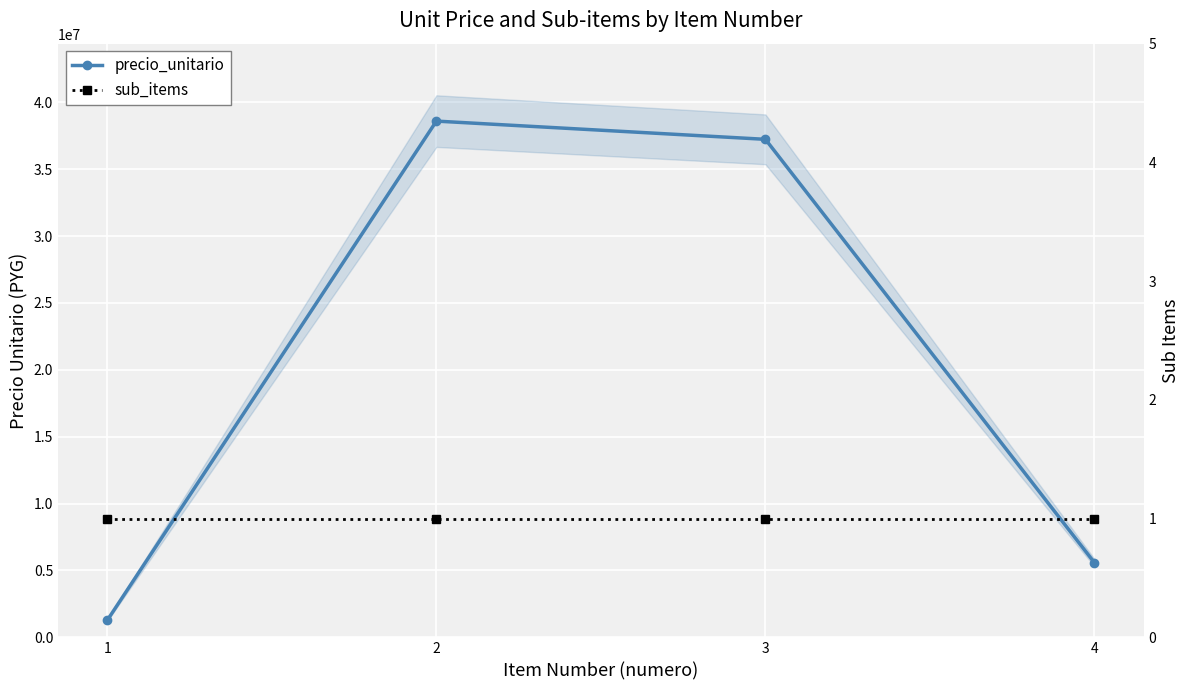

True or false: precio_unitario and sub_items cross at least once.

False